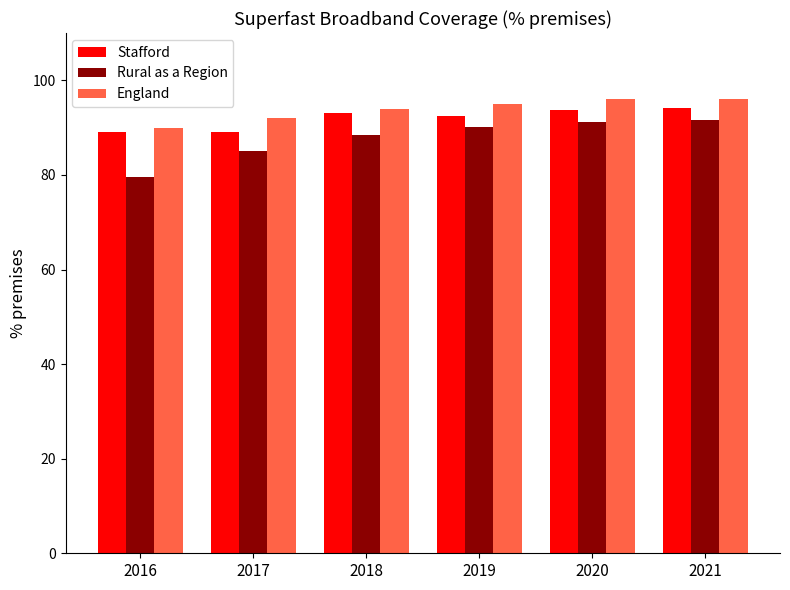

Which series has the widest spread of values?

Rural as a Region